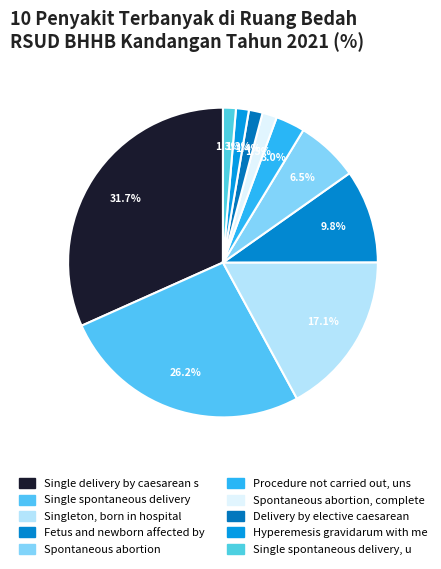

Is there a majority slice in this chart?

No